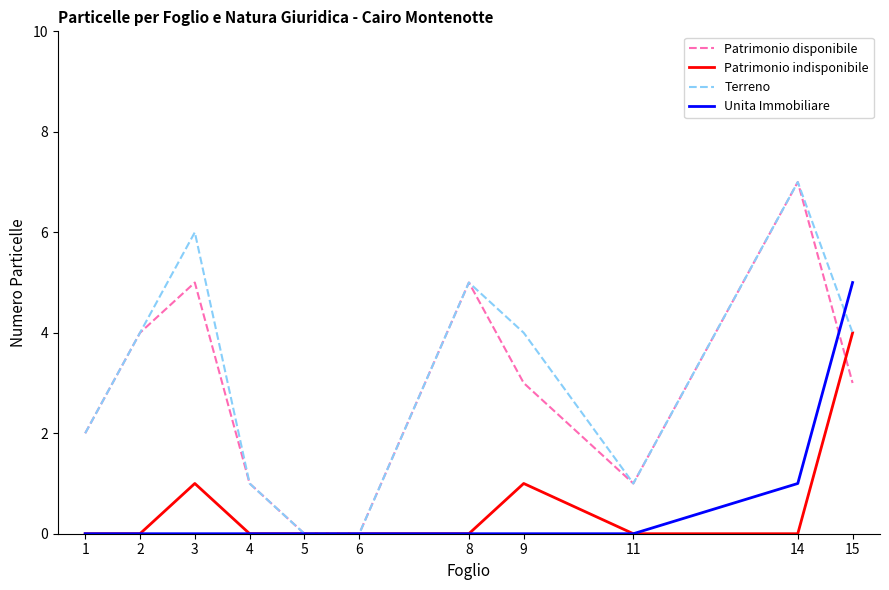

The value of Unita Immobiliare at 14 is 1. True or false?

True